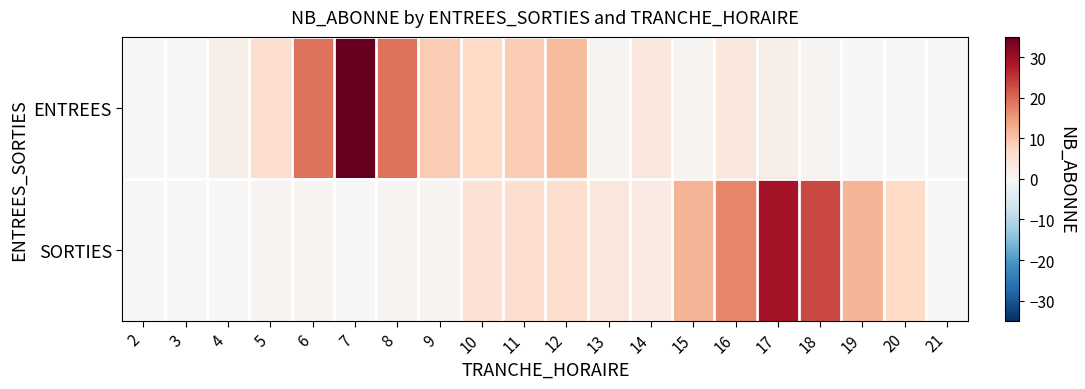

Which has a higher value, 16 or 15?

16